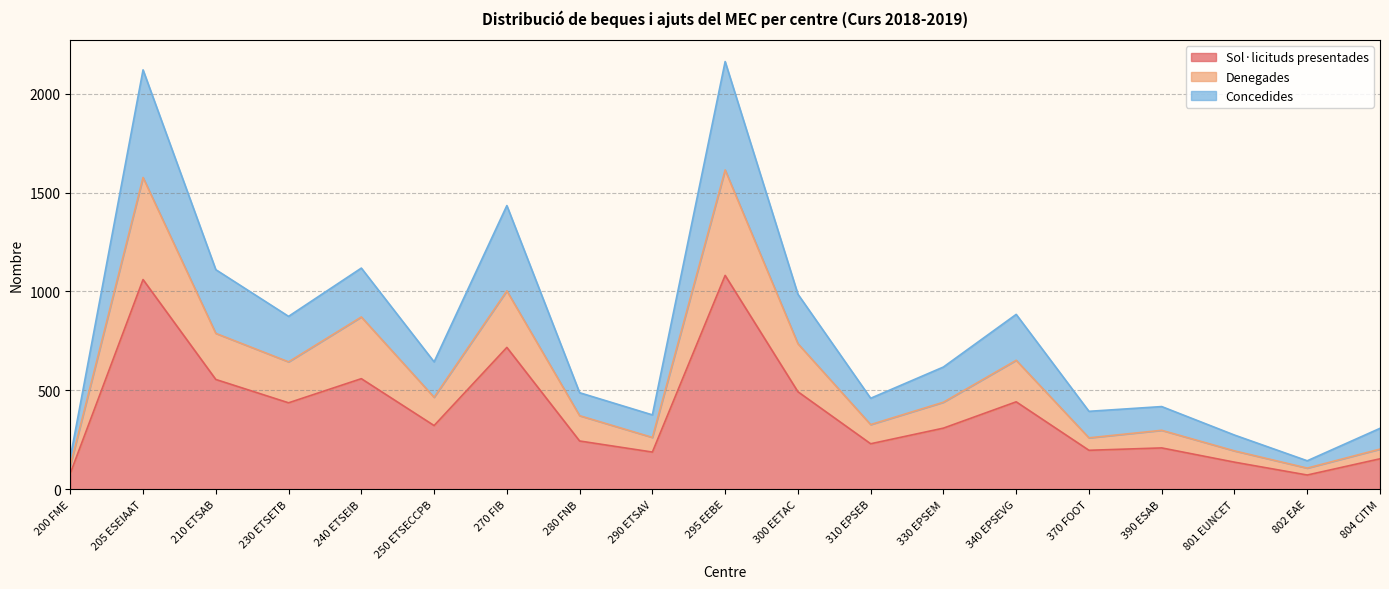

Is the value of Concedides at 230 ETSETB greater than the value of Denegades at 390 ESAB?

Yes